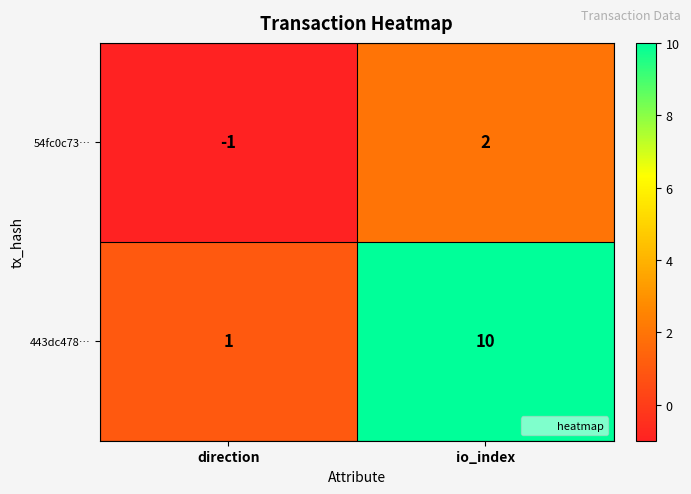

List the series in order of their peak value, lowest first.

54fc0c73…, 443dc478…